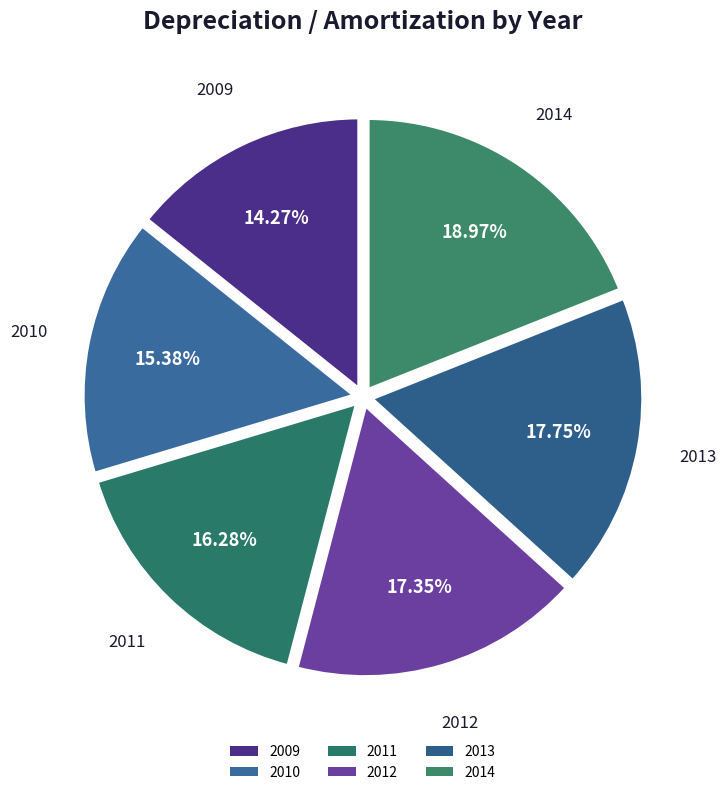

Count the number of slices in the pie.

6